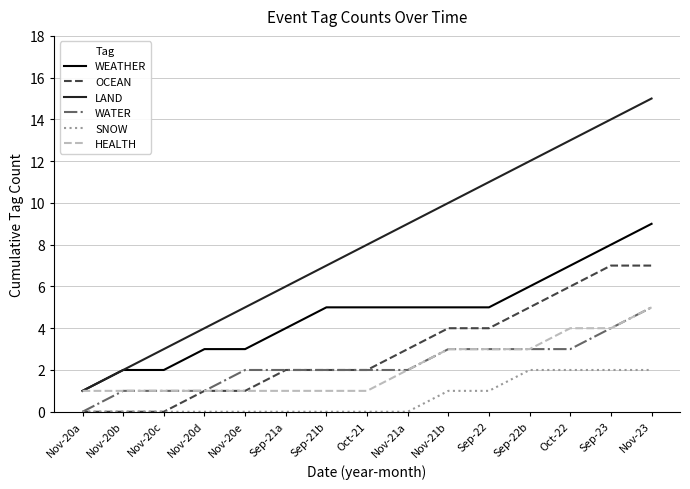

What is the sum of all WATER values?

34